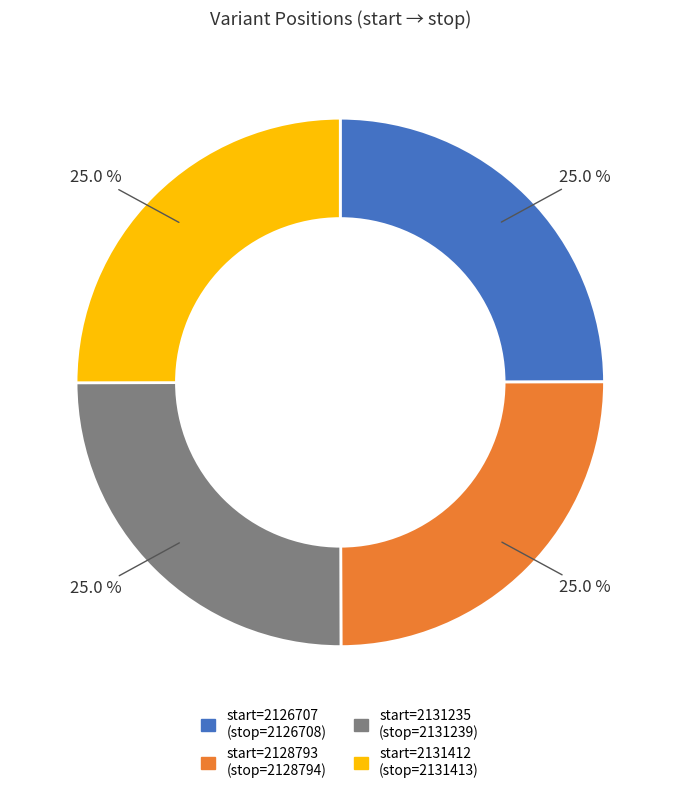

Does any single category account for the majority?

No